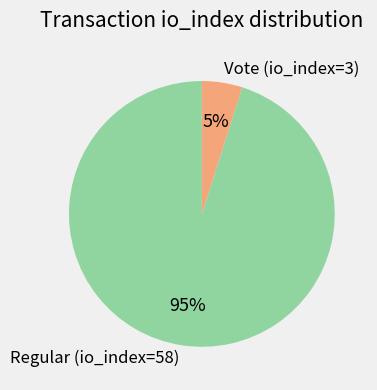

Rank the categories by value from lowest to highest.

Vote (io_index=3), Regular (io_index=58)